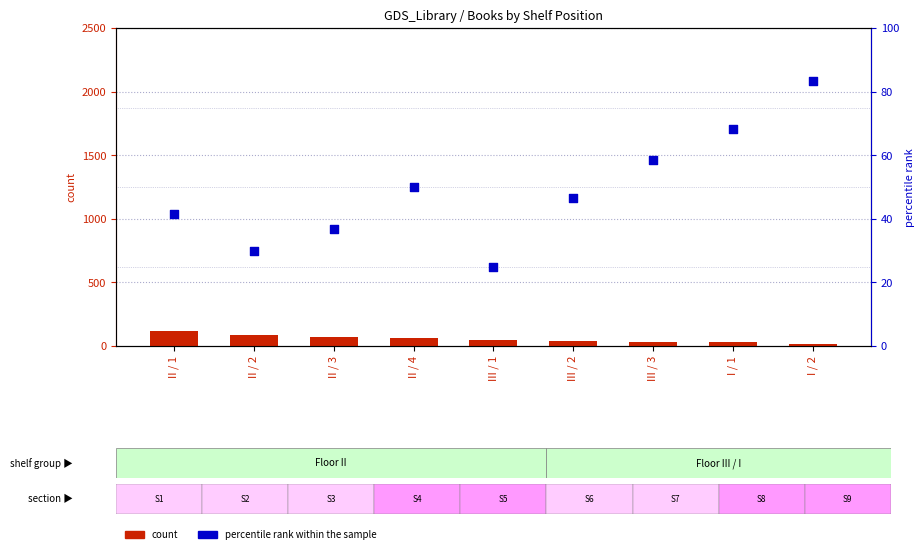

At how many categories does at least one series exceed 34?

9